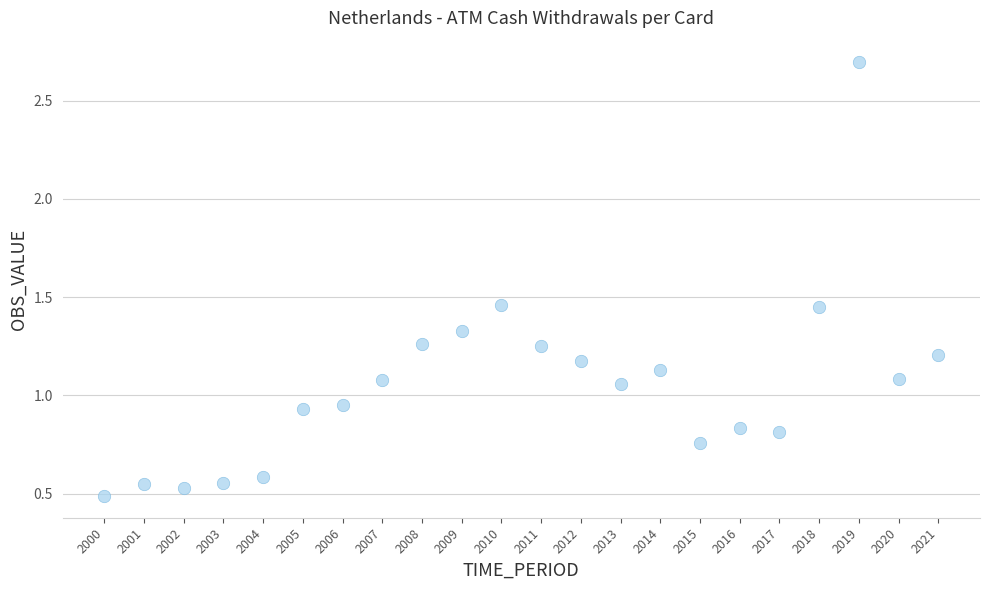

What is the range of Y values (max minus min)?

2.2